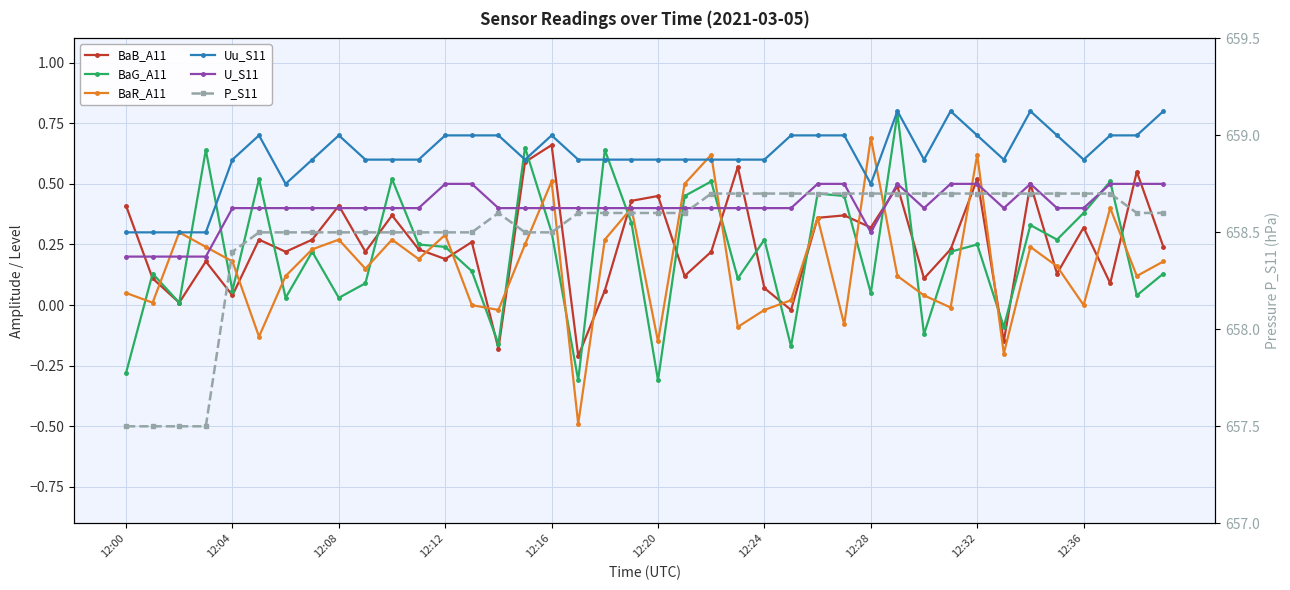

What is the label of the 4th point from the left?

12:12